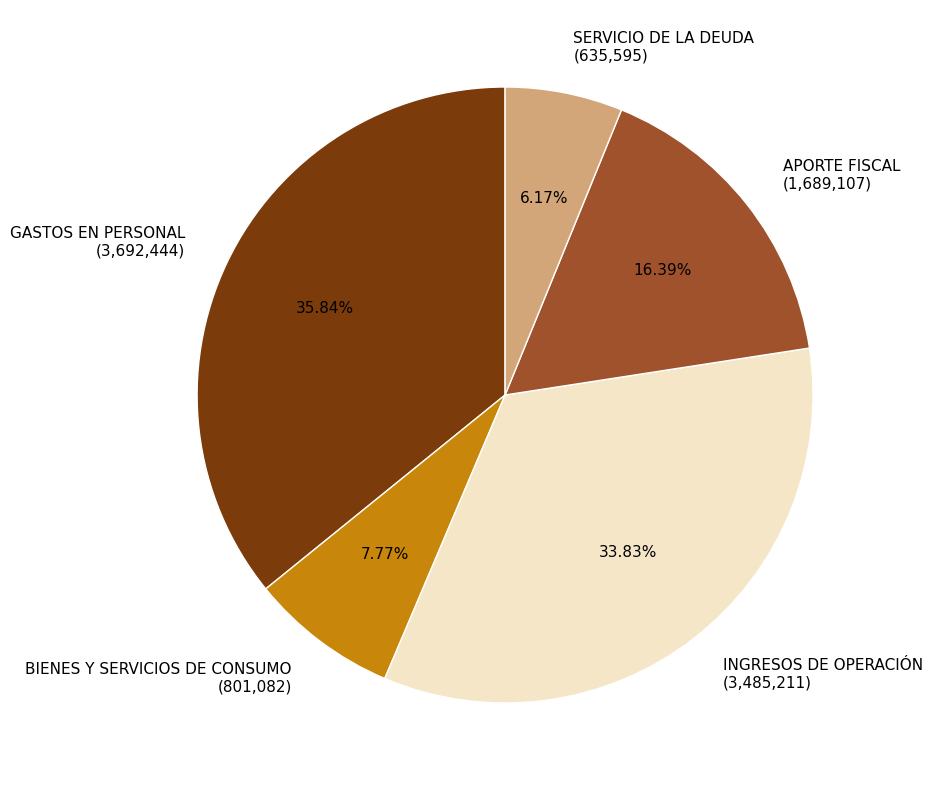

Rank the categories by value from highest to lowest.

GASTOS EN PERSONAL, INGRESOS DE OPERACIÓN, APORTE FISCAL, BIENES Y SERVICIOS DE CONSUMO, SERVICIO DE LA DEUDA